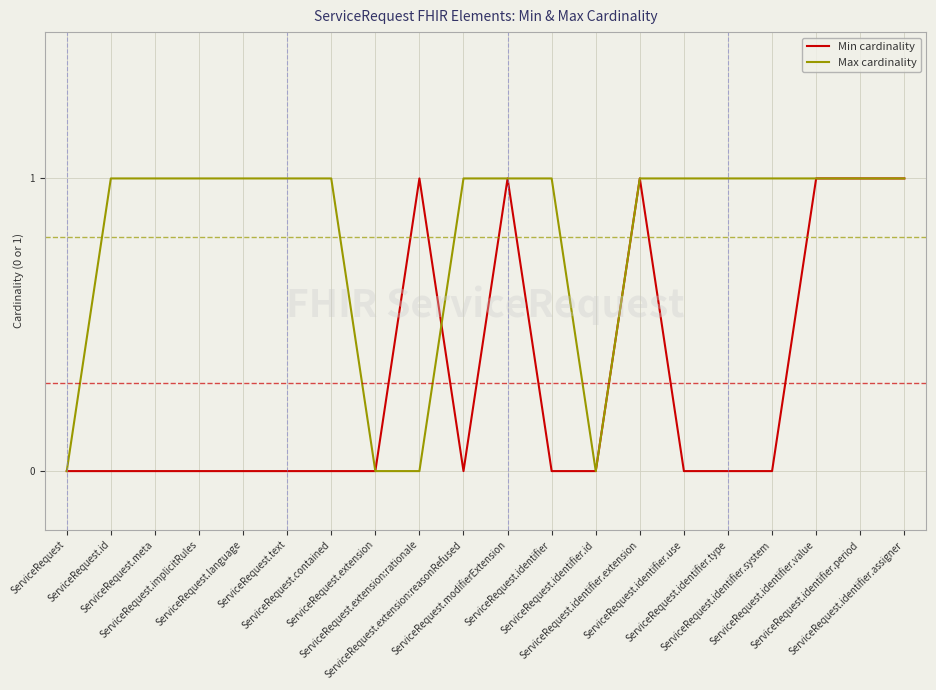

Which series has the largest total across all categories?

Max cardinality